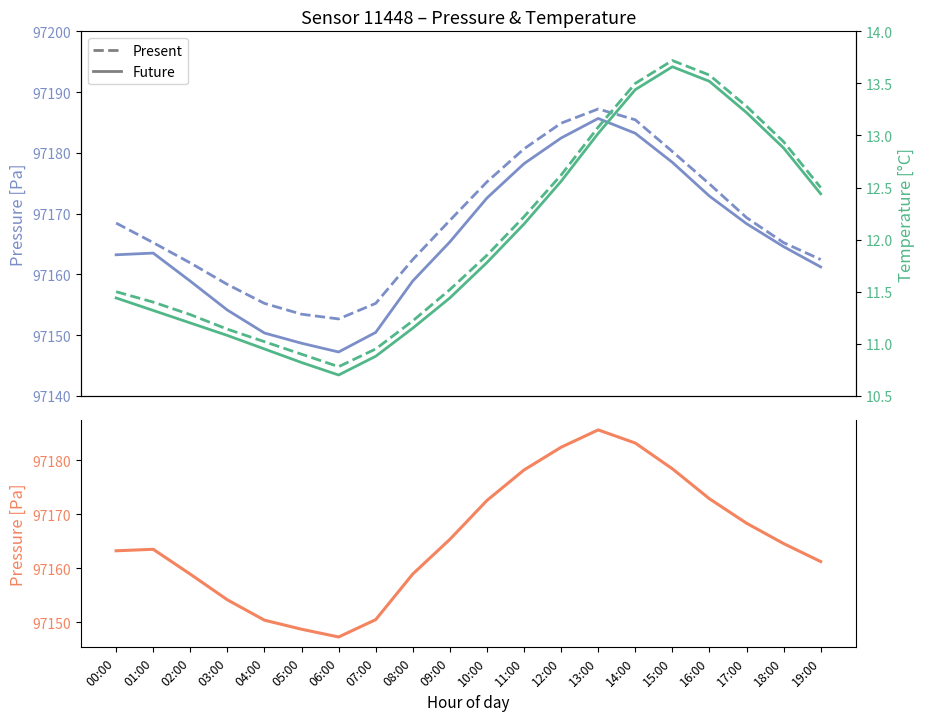

How many values in the pressure future series are below 97164?

10